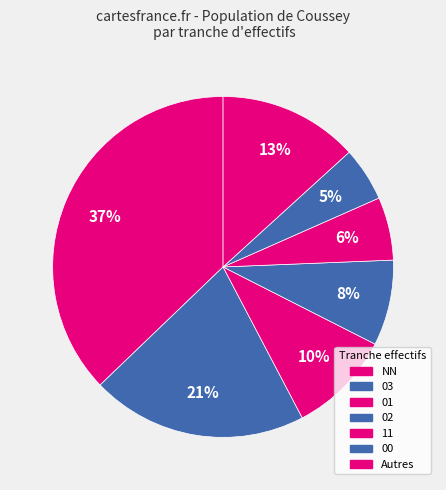

Count the number of slices in the pie.

7